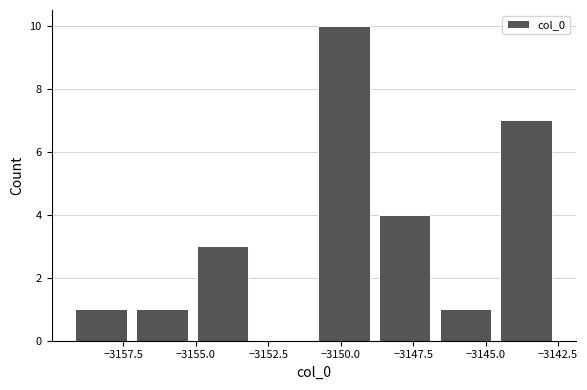

How tall is the bar that spans -3159.5 to -3157.0 on the x-axis? Neither the bar edges nor the heights are printed on the chart, so give them approximately, as read against the axes.

1